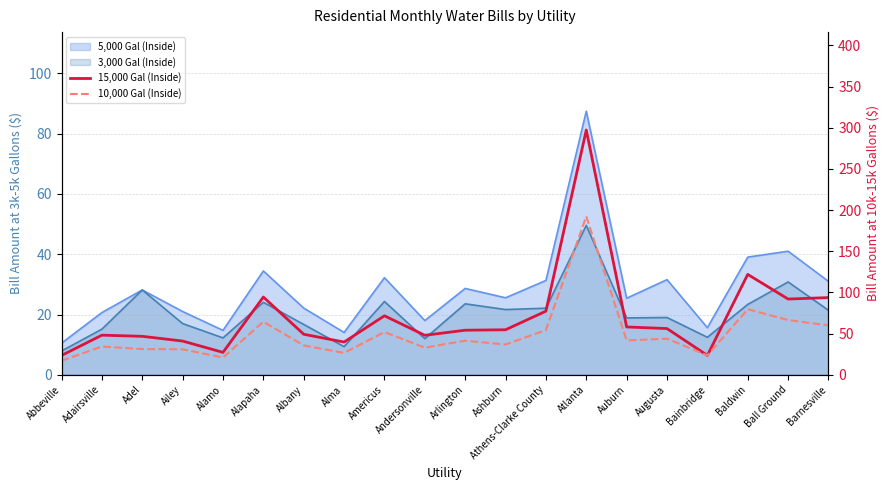

How many data points in 10,000 Gal (Inside) are above 41?

10